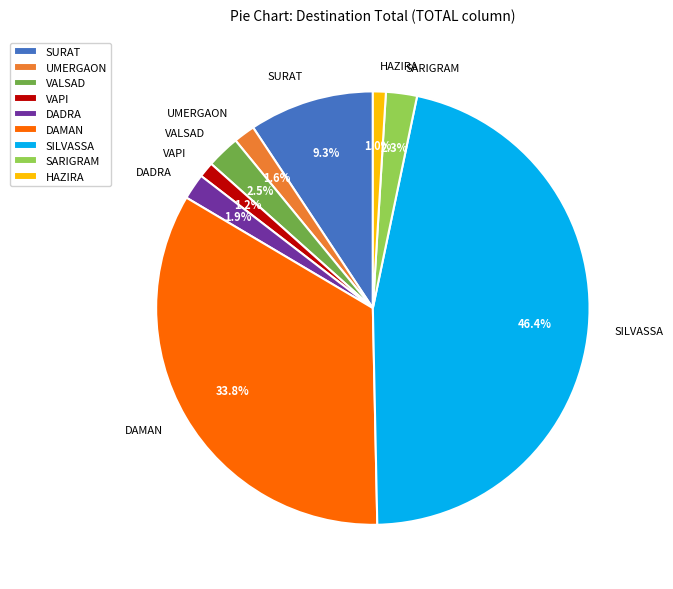

Which slice is the largest?

SILVASSA